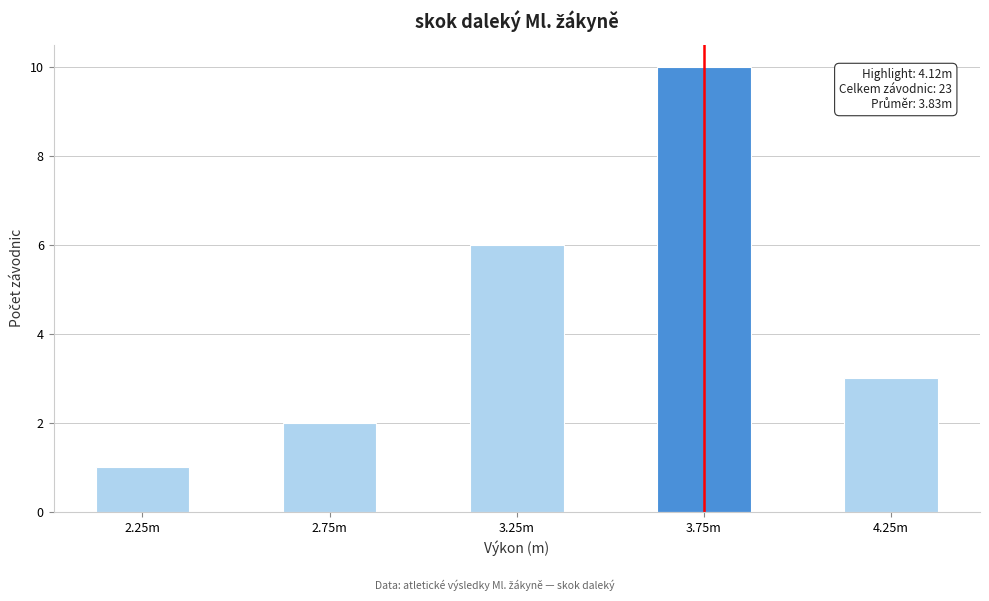

Reading left to right, extract all data points from this chart.

1	2	6	10	3